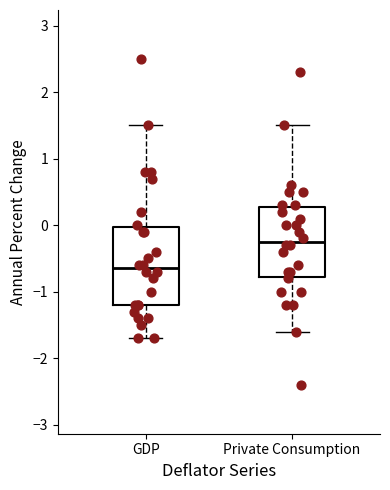

Where is the lower edge of the box for Private Consumption on the y-axis? The values are not printed on the chart, so give them approximately, as read against the axis.

-0.8